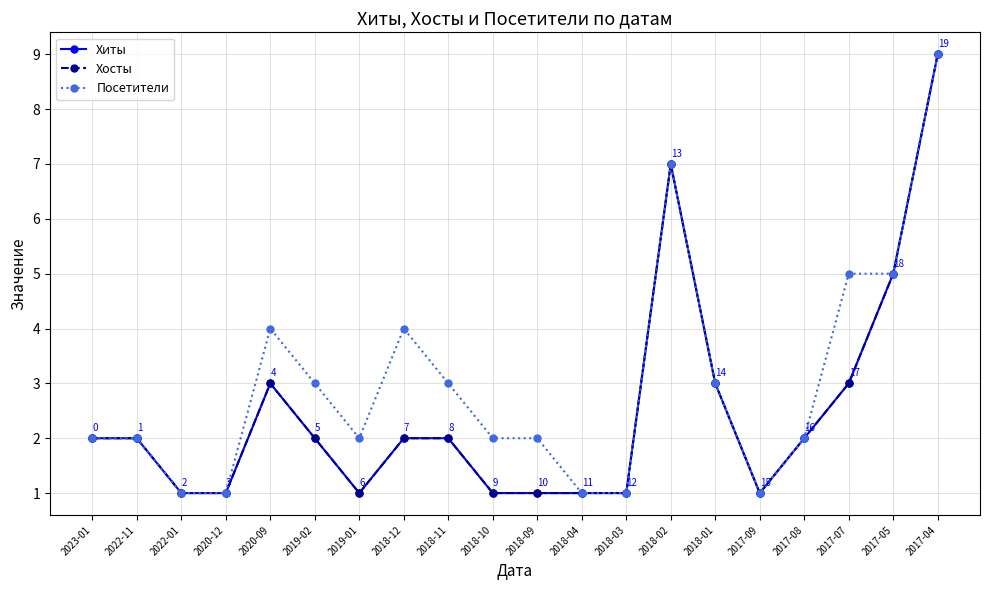

True or false: Хиты and Посетители cross at least once.

False